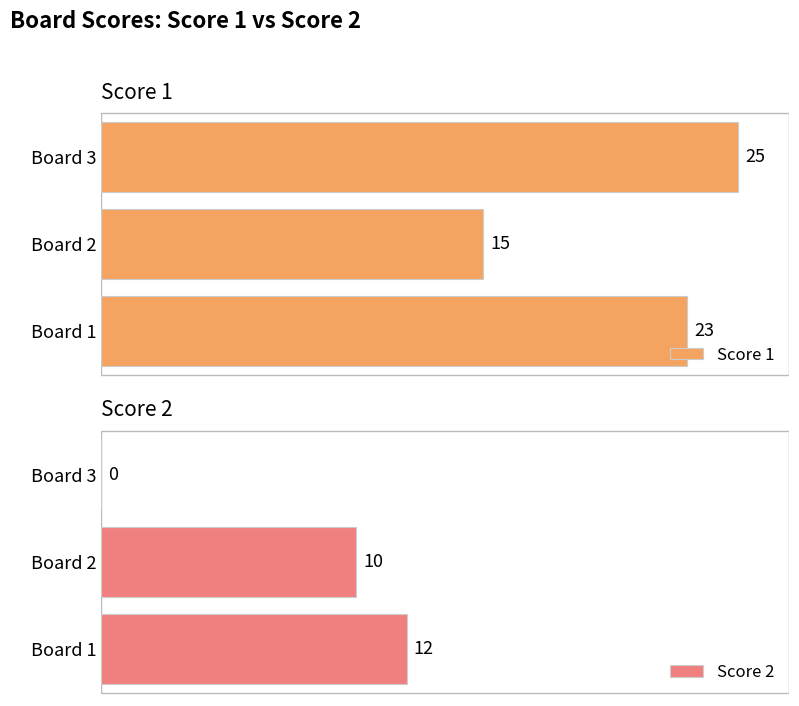

What is the average value of the Score 2 series?

7